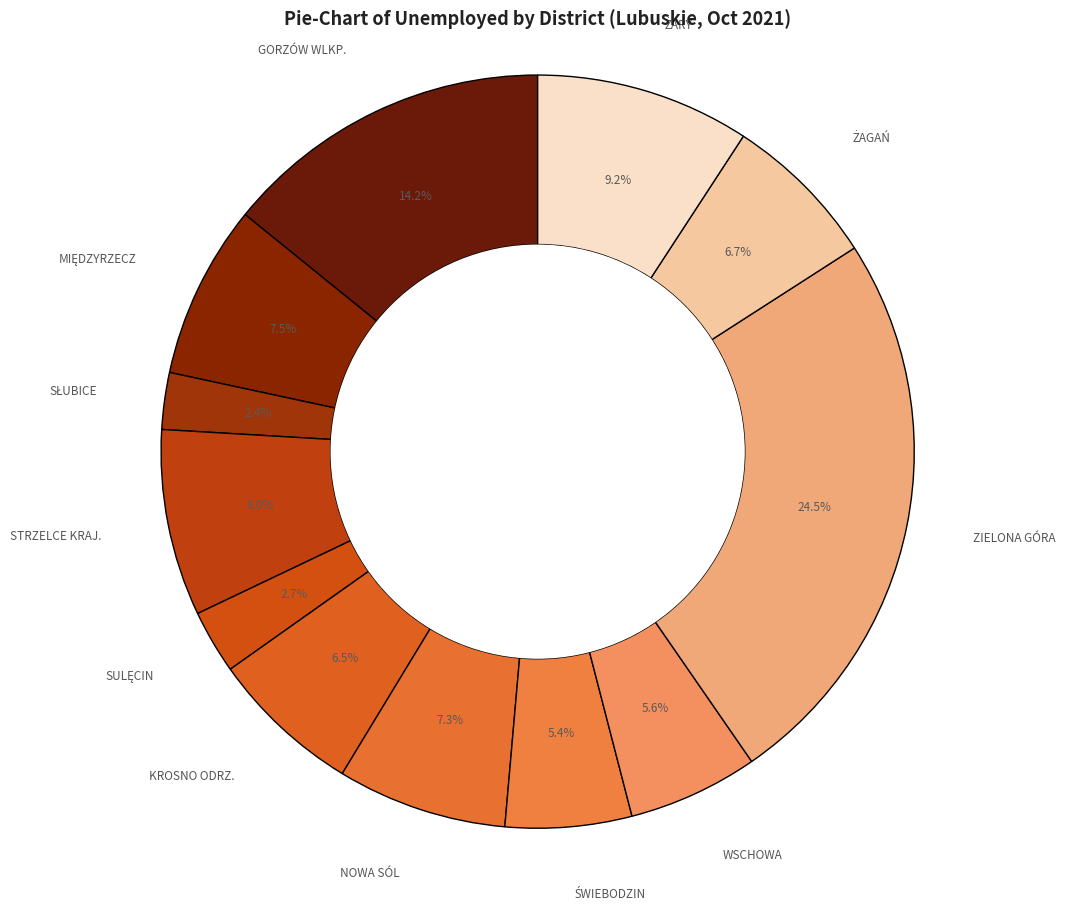

How many segments does this pie chart have?

12